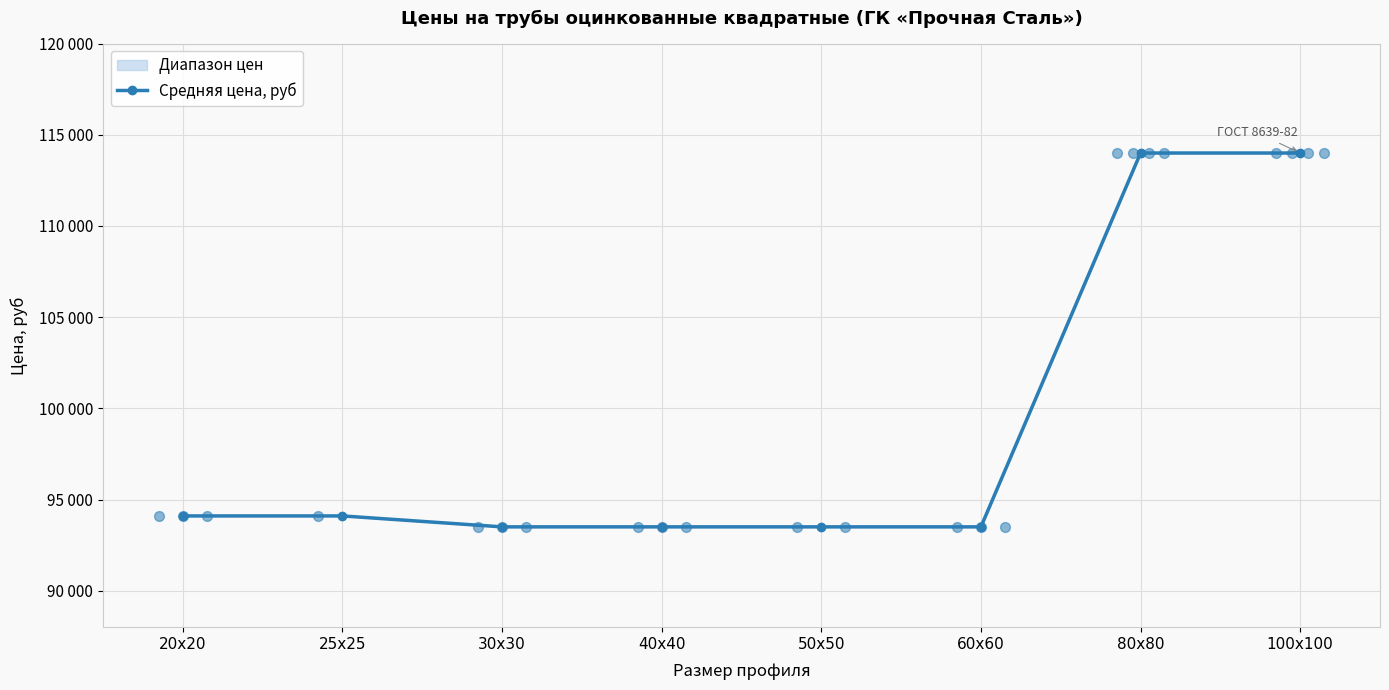

Approximately how many times larger is the value at 40x40 compared to 20x20?

1.0